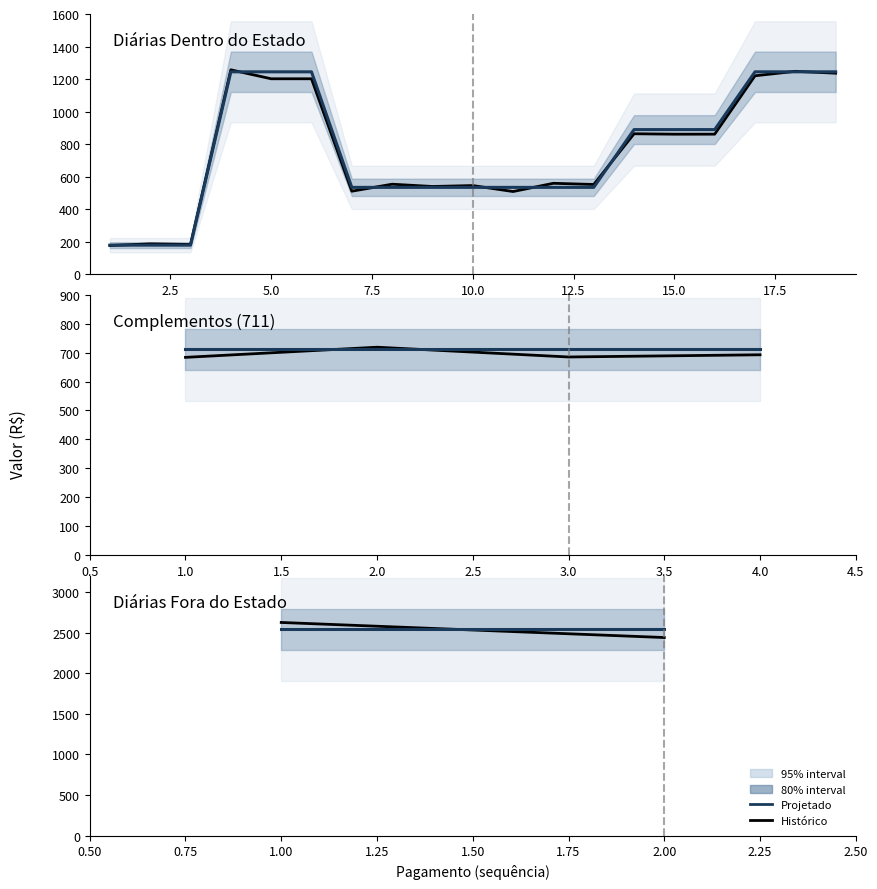

Which series has the widest spread of values?

Histórico